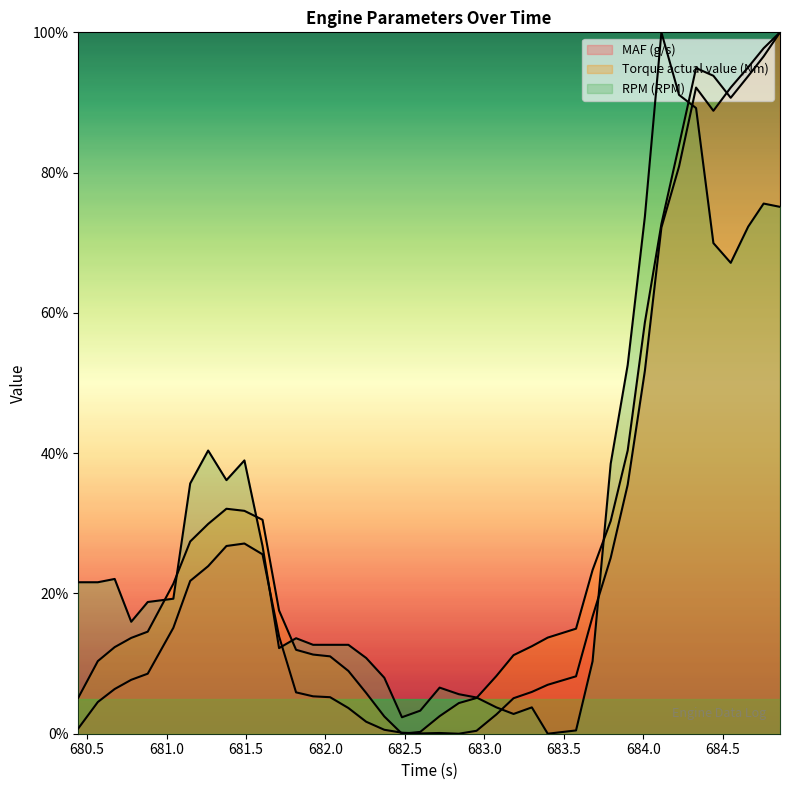

What position from the left is 681.262?

8